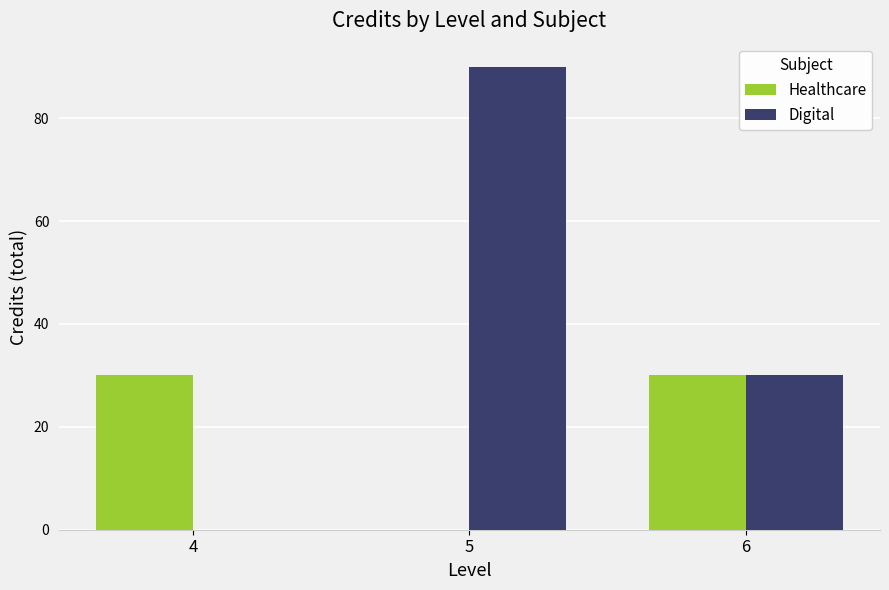

How many positive values does the Digital series have?

2